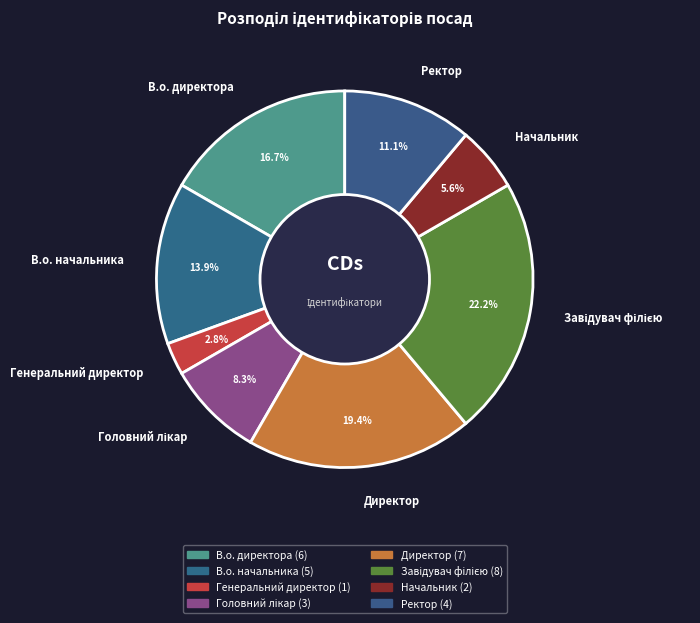

Between Директор and Начальник, which is larger?

Директор